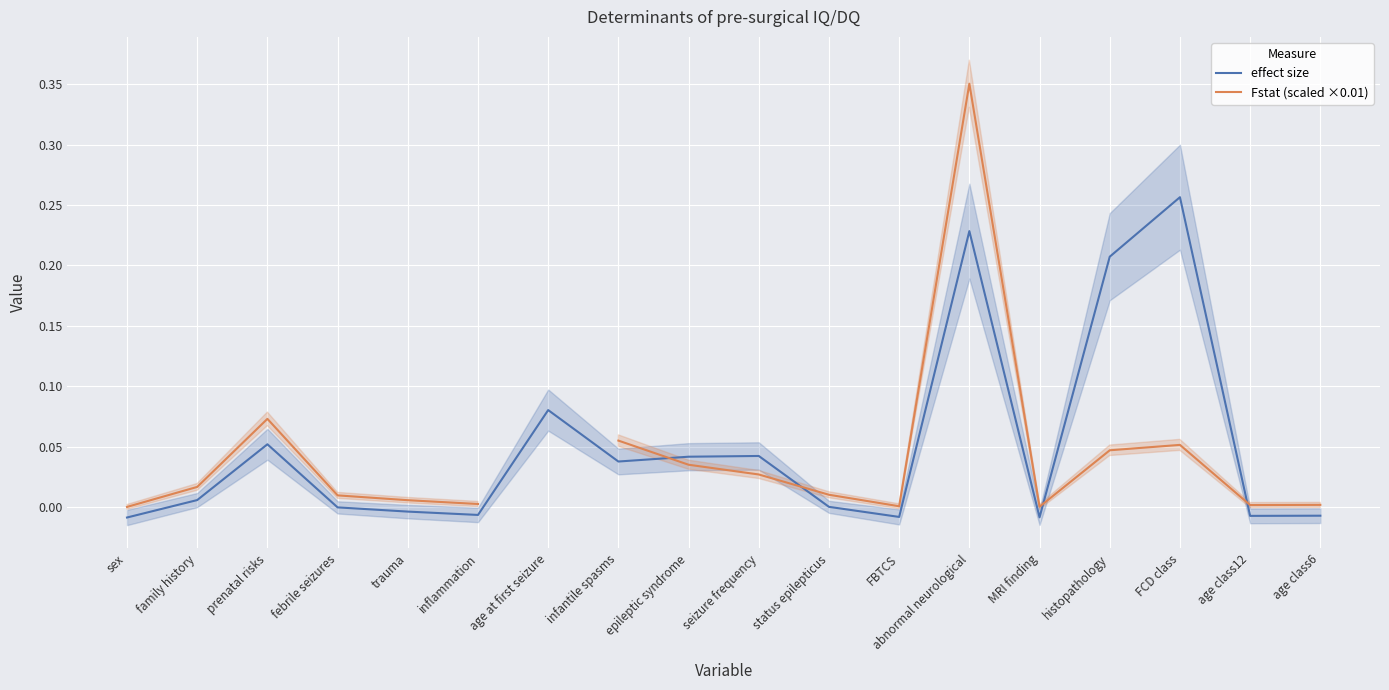

What is the average value of the effect size series?

0.1